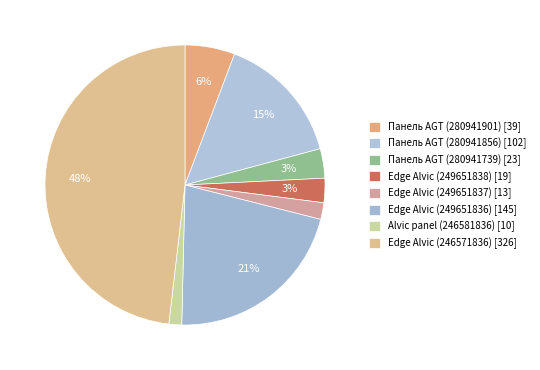

Is there a majority slice in this chart?

No